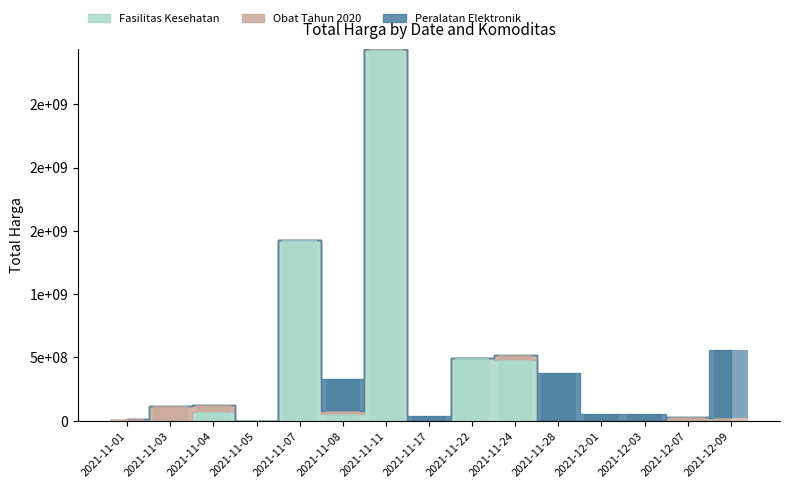

The value of Obat Tahun 2020 at 2021-11-24 is 76032237. True or false?

False